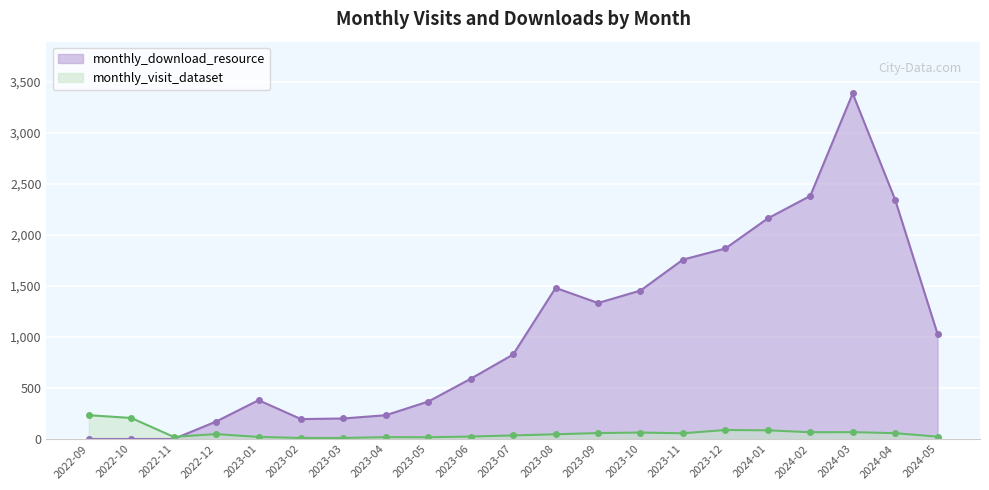

Between 2023-04 and 2023-08, which is larger?

2023-08